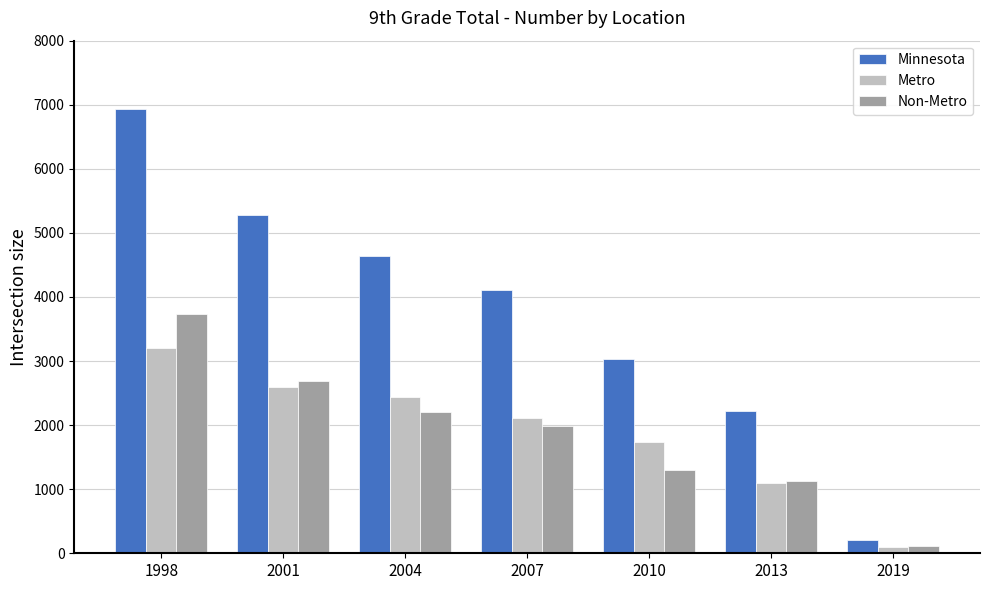

At which category is the sum across all series the highest?

1998